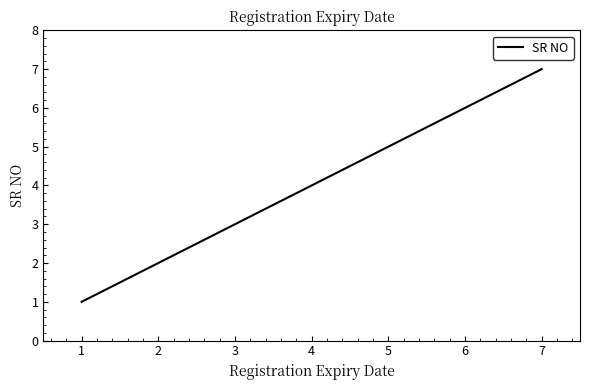

What is the difference between the maximum and minimum values?

6